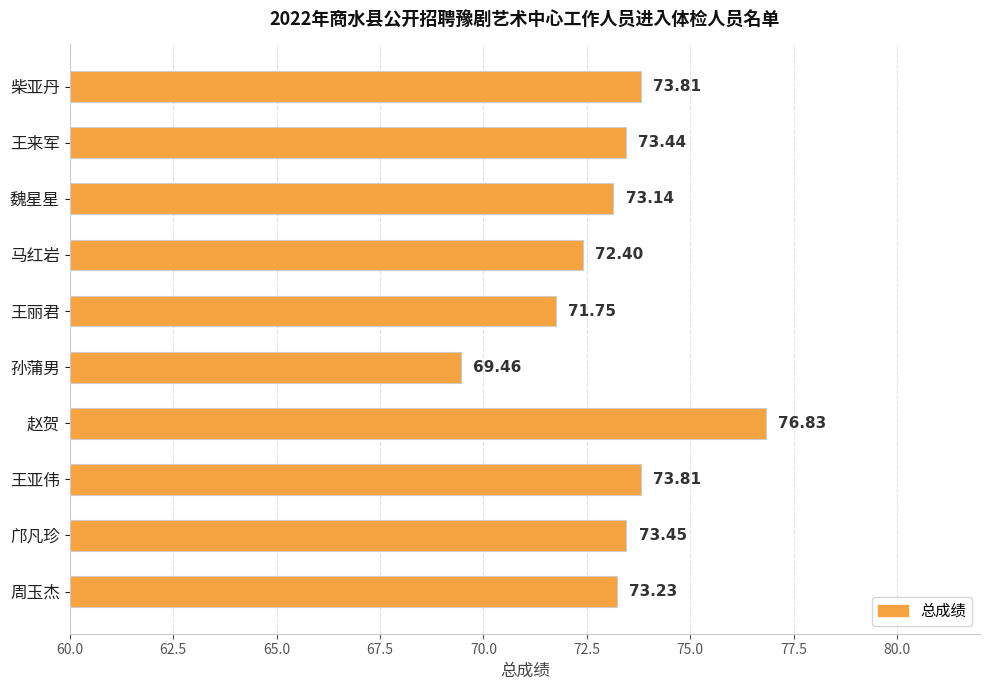

What is the sum of all values?

731.3